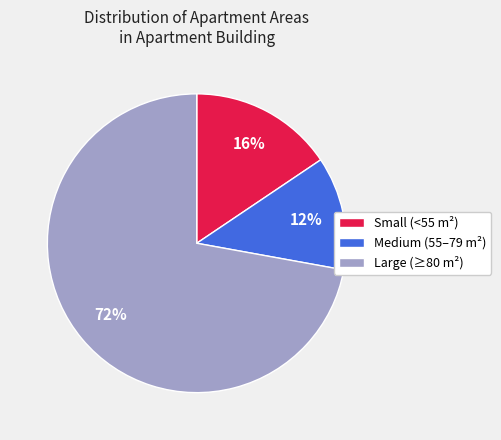

Does any single category account for the majority?

Yes